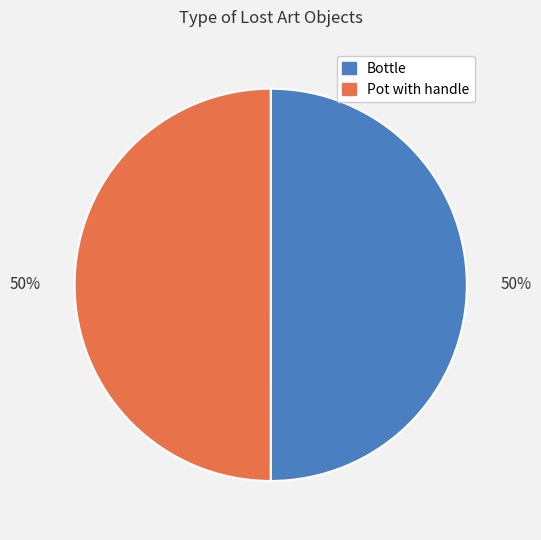

Approximately how many times larger is the value at Bottle compared to Pot with handle?

1.0